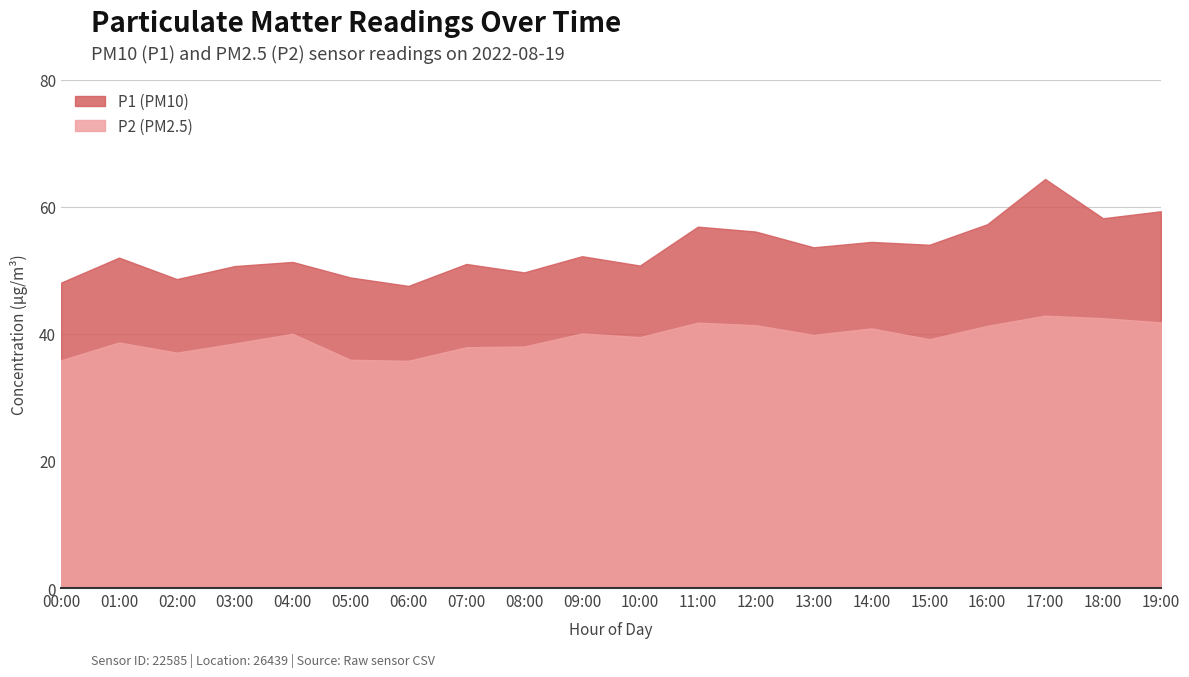

Does the chart have visible grid lines?

Yes